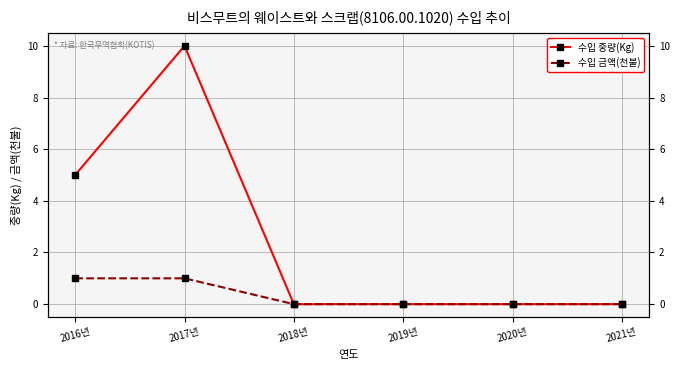

Reading left to right, transcribe all the data shown in this chart.

수입 중량(Kg): 5	10	0	0	0	0
수입 금액(천불): 1	1	0	0	0	0